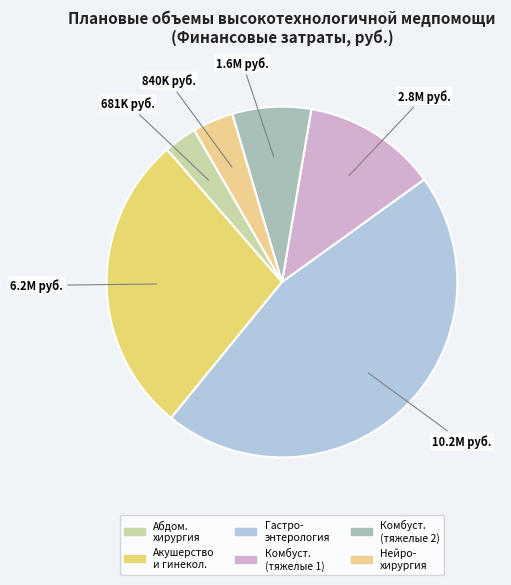

How many slices are in this pie chart?

6